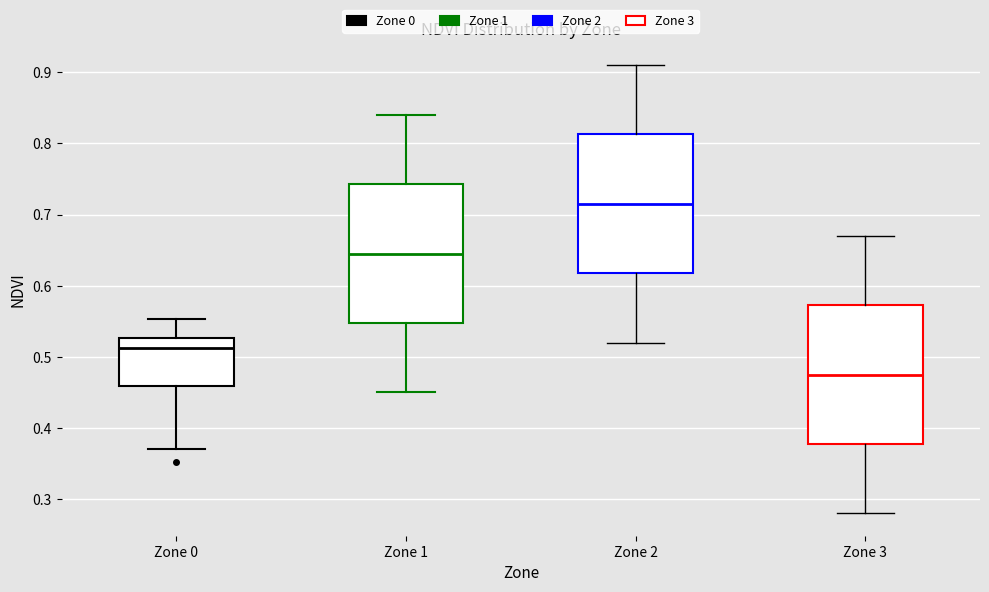

Where is the lower edge of the box for Zone 0 on the y-axis? The values are not printed on the chart, so give them approximately, as read against the axis.

0.46